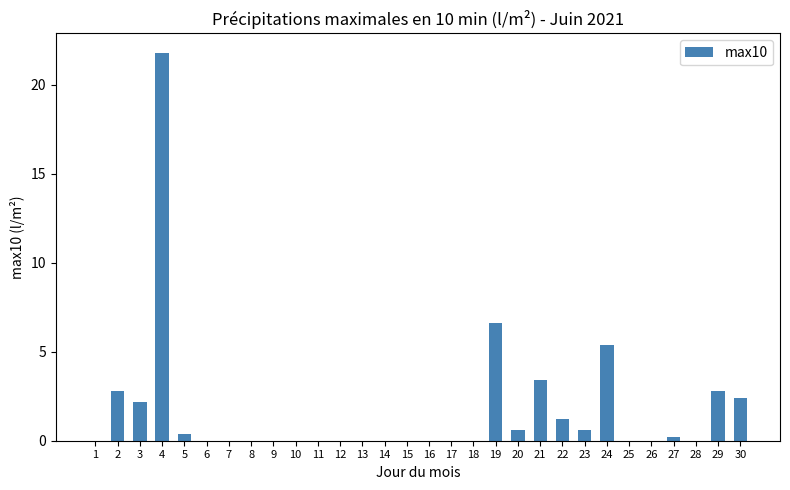

What is the change in value from 20 to 26?

-0.6